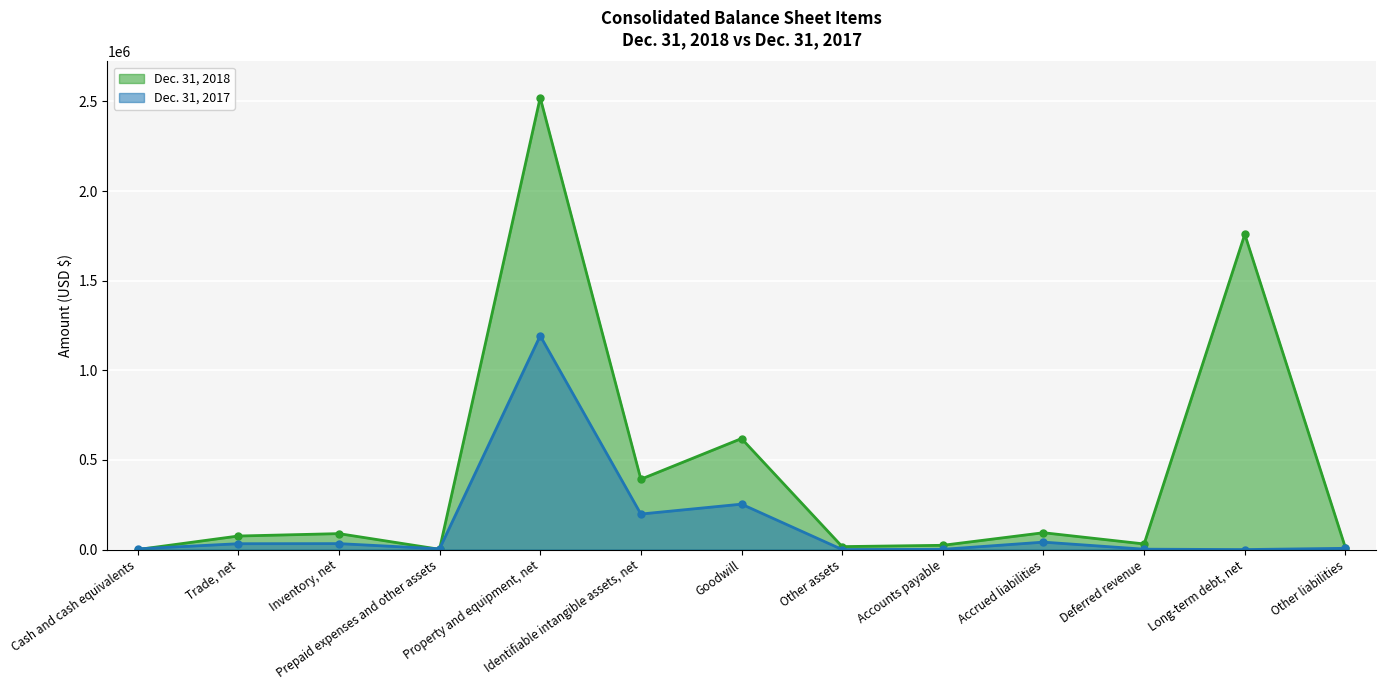

Which series has the largest total across all categories?

Dec. 31, 2018